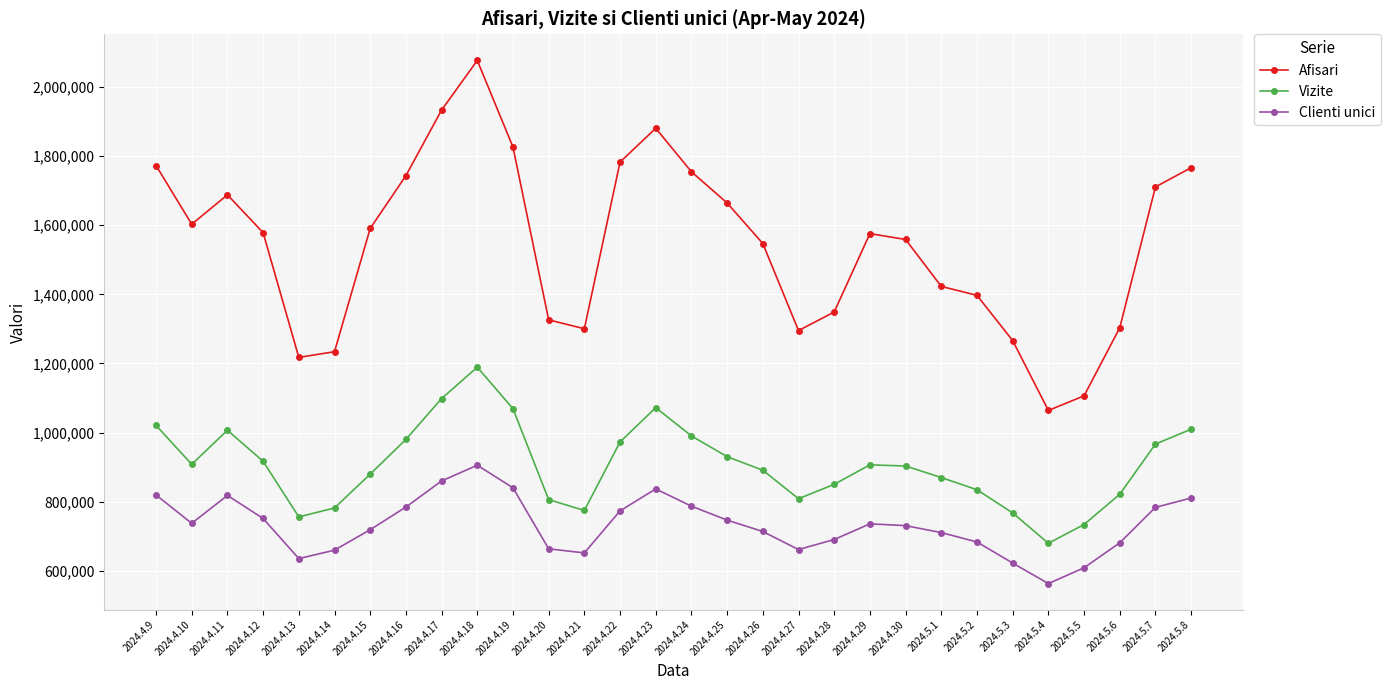

What is the difference between the maximum and minimum values in the Clienti unici series?

342536